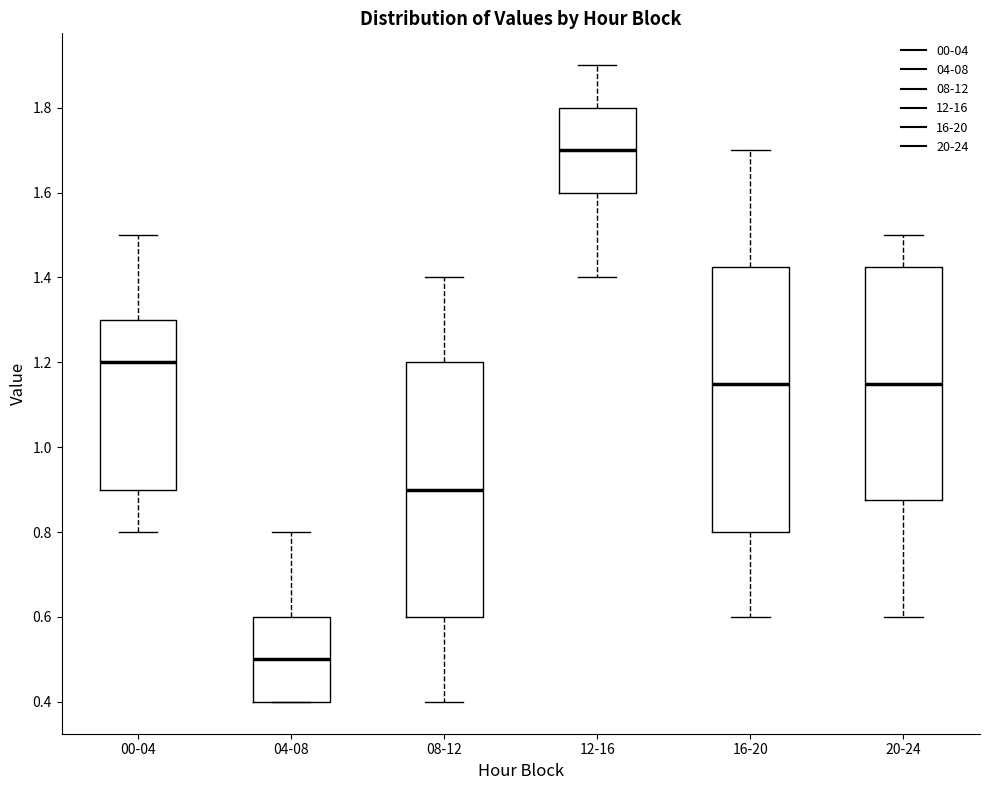

Reading left to right, read every box against the y-axis: the position of its median line, the range the box covers, and the ends of its whiskers. The values are not printed on the chart, so give them approximately, as read against the axis.

00-04: median 1.20, box 0.90 to 1.30, whiskers 0.80 to 1.50
04-08: median 0.50, box 0.40 to 0.60, whiskers 0.40 to 0.80
08-12: median 0.90, box 0.60 to 1.20, whiskers 0.40 to 1.40
12-16: median 1.70, box 1.60 to 1.80, whiskers 1.40 to 1.90
16-20: median 1.16, box 0.80 to 1.42, whiskers 0.60 to 1.70
20-24: median 1.16, box 0.88 to 1.42, whiskers 0.60 to 1.50